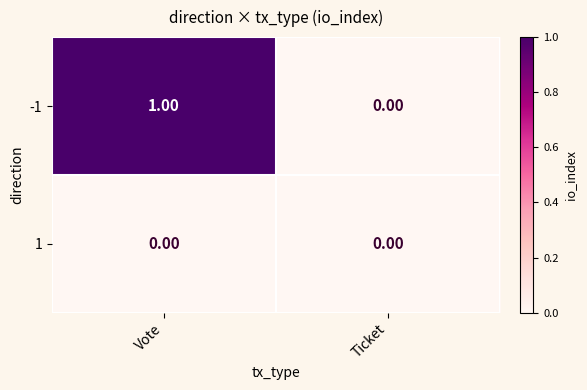

Rank the series by their average value, from highest to lowest.

-1, 1